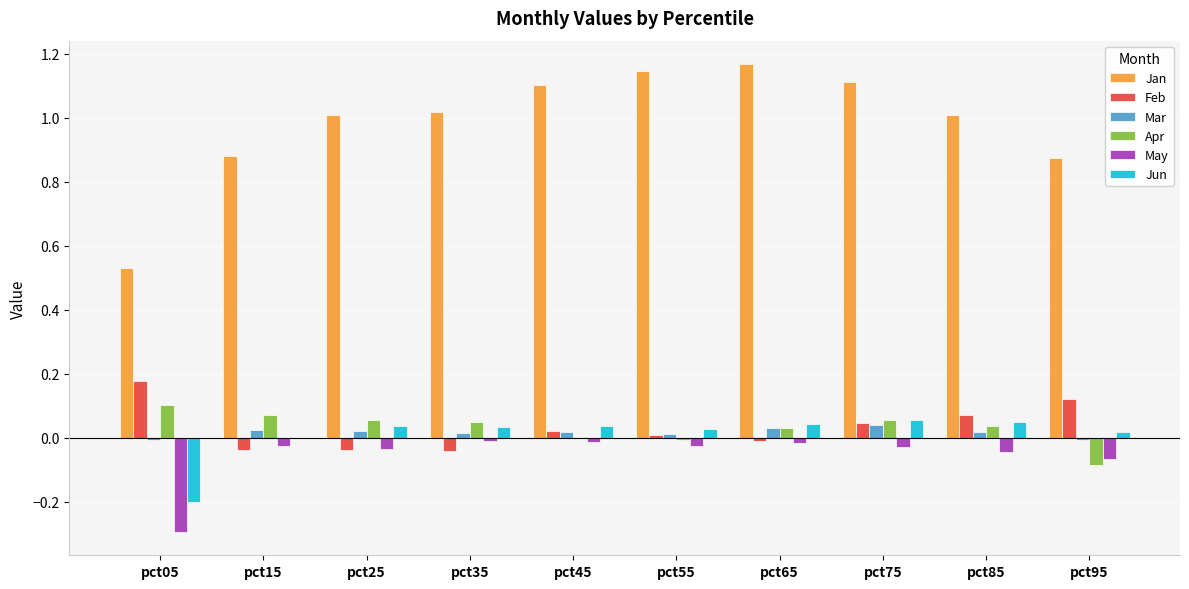

Is the value of Feb at pct85 greater than the value of Jan at pct05?

No